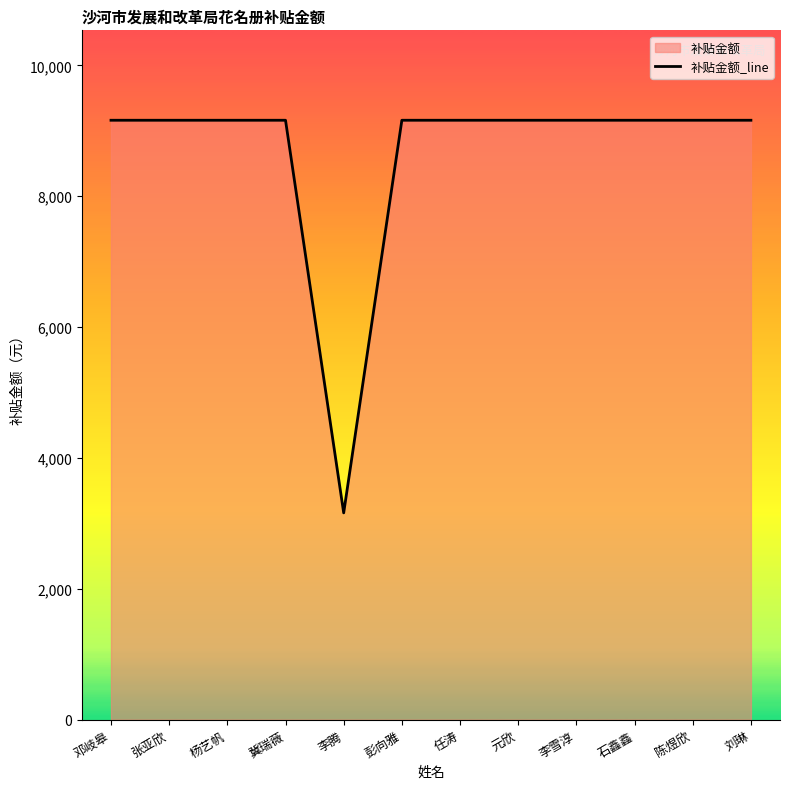

Reading left to right, what are all the values shown in this chart?

邓岐皋=9160.7	张亚欣=9160.7	杨艺帆=9160.7	冀瑞薇=9160.7	李腾=3160.7	彭向雅=9160.7	任涛=9160.7	元欣=9160.7	李雪淳=9160.7	石鑫鑫=9160.7	陈煜欣=9160.7	刘琳=9160.7